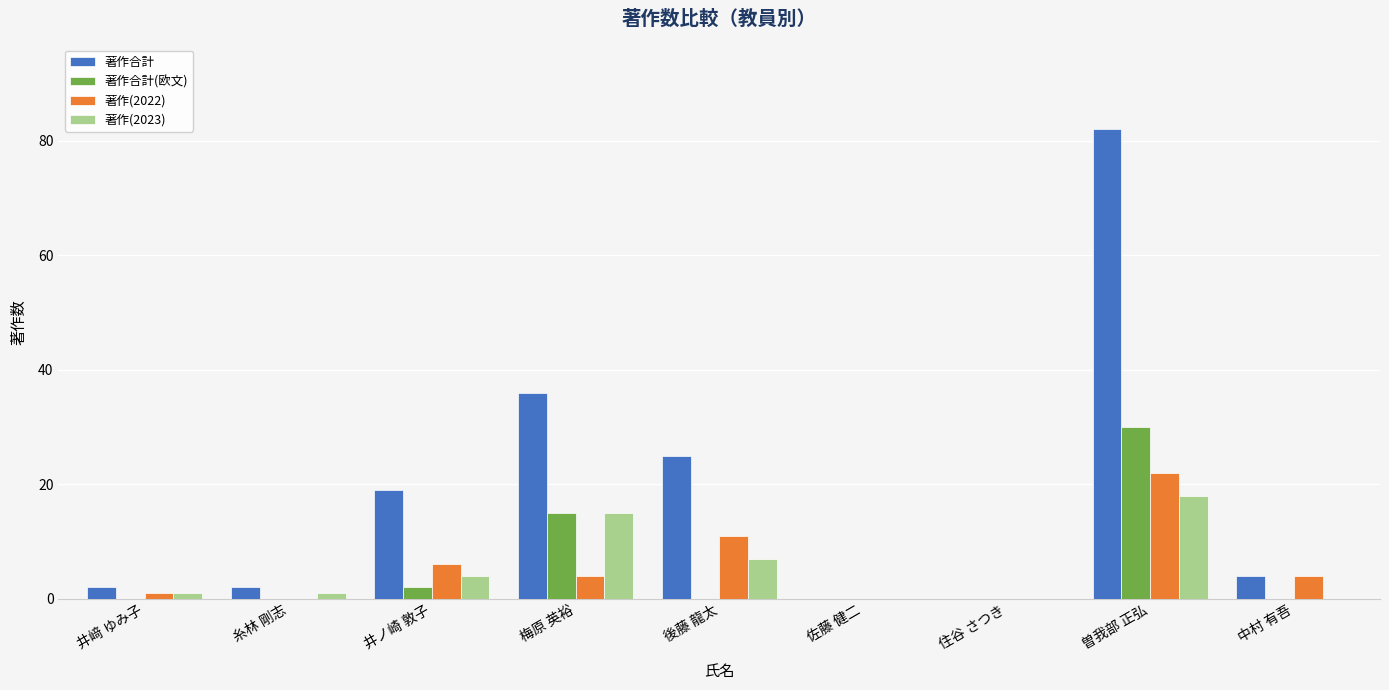

What is the difference between the 著作合計 values at 後藤 龍太 and 井ノ崎 敦子?

6